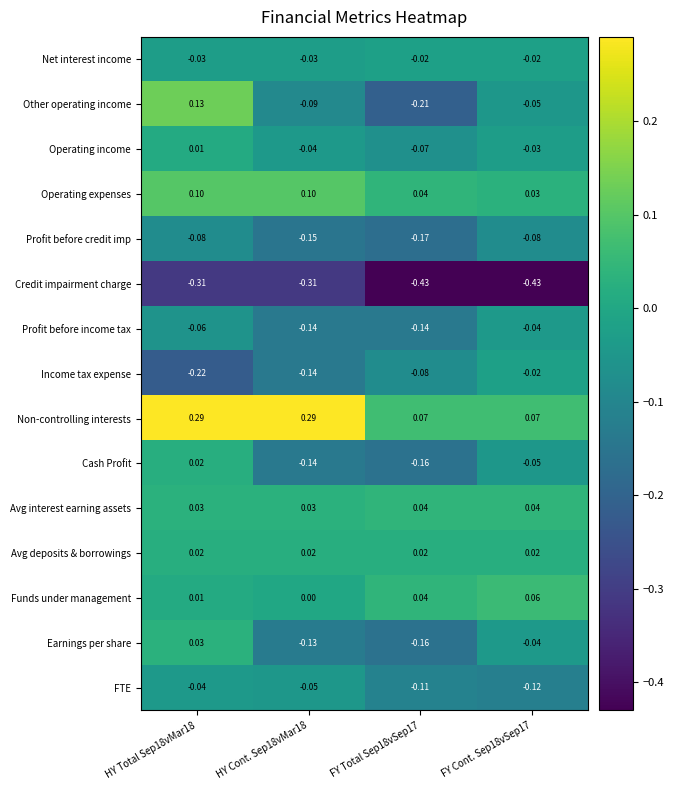

Which series has the widest spread of values?

Other operating income